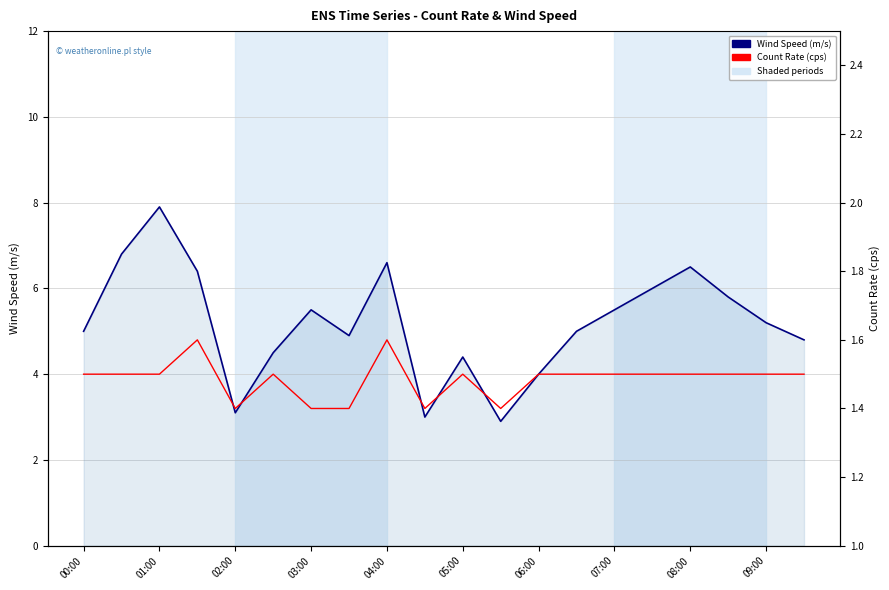

Which series has the largest range (max minus min)?

Wind Speed (m/s)